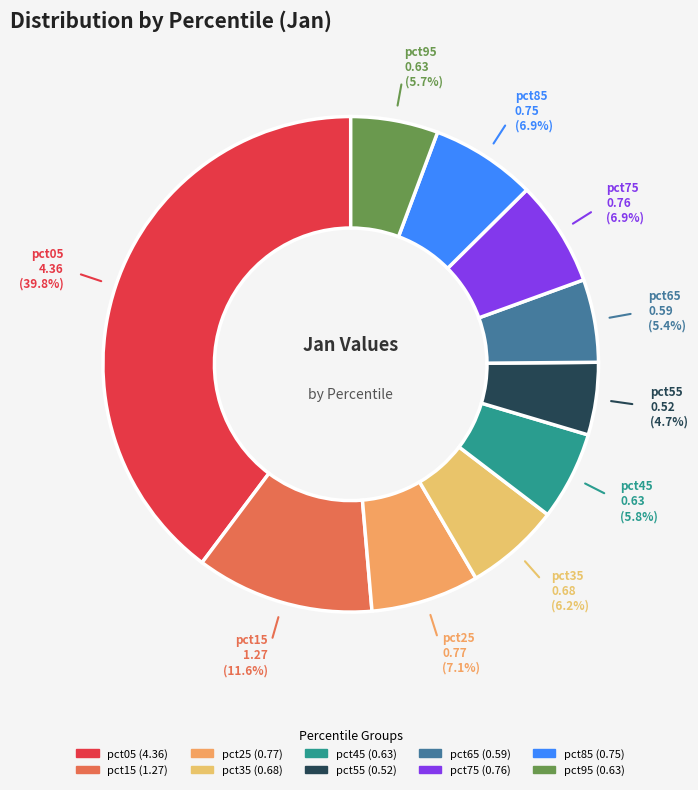

How many slices are in this pie chart?

10